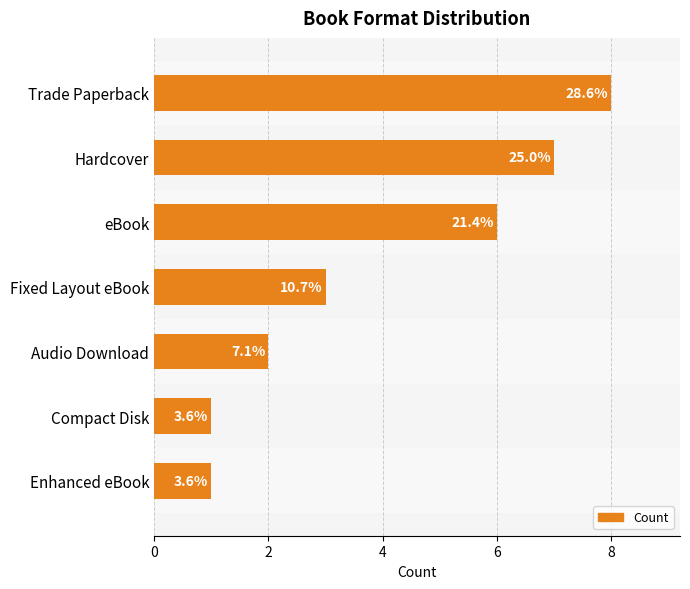

Does the chart contain any negative values?

No